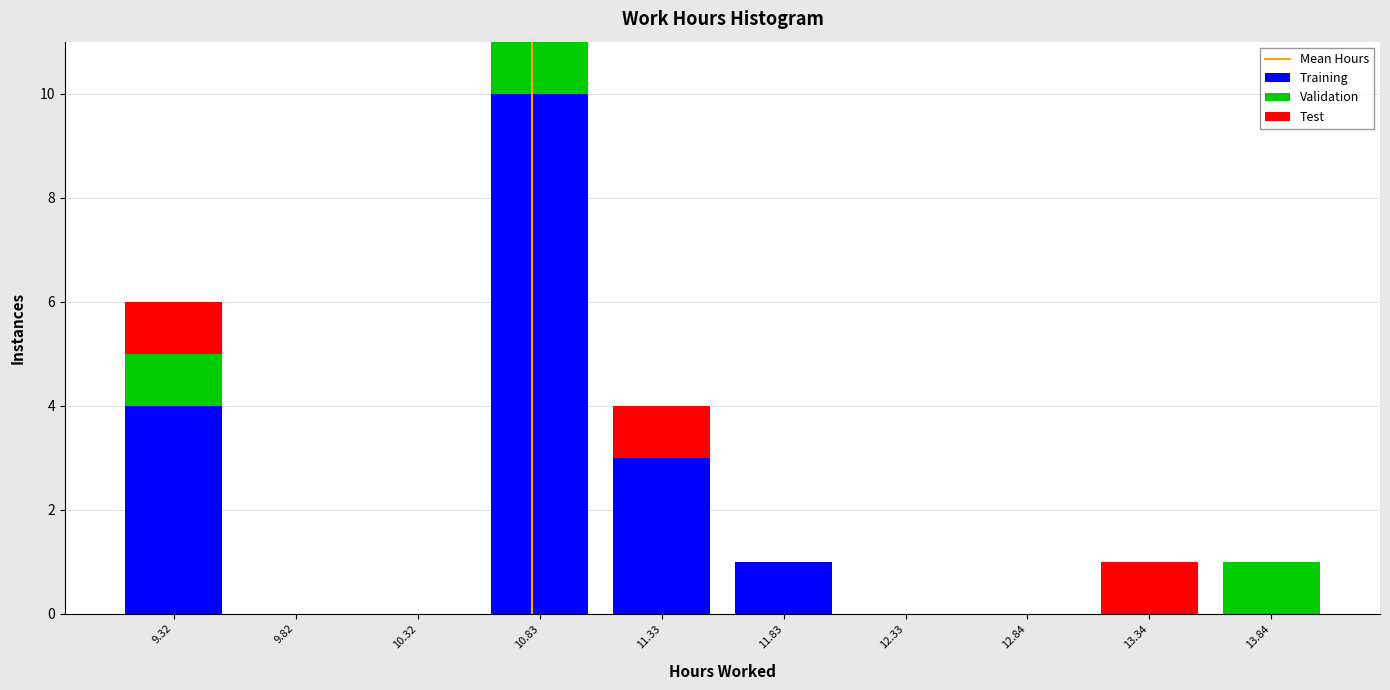

Reading left to right, transcribe this chart: for each stacked bar, give the range it covers on the x-axis and its total height. Neither the bar edges nor the heights are printed on the chart, so give them approximately, as read against the axes.

9.1 to 9.6: 6
9.6 to 10.1: 0
10.1 to 10.6: 0
10.6 to 11.1: 11
11.1 to 11.6: 4
11.6 to 12.1: 1
12.1 to 12.6: 0
12.6 to 13.1: 0
13.1 to 13.6: 1
13.6 to 14.1: 1